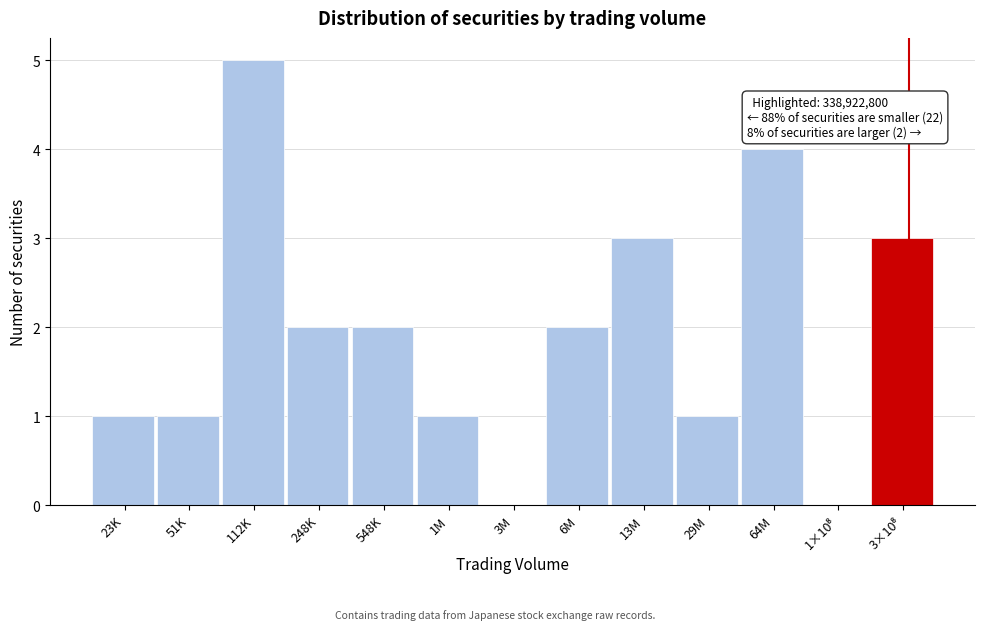

Is it true that the value at 6M is 3?

False